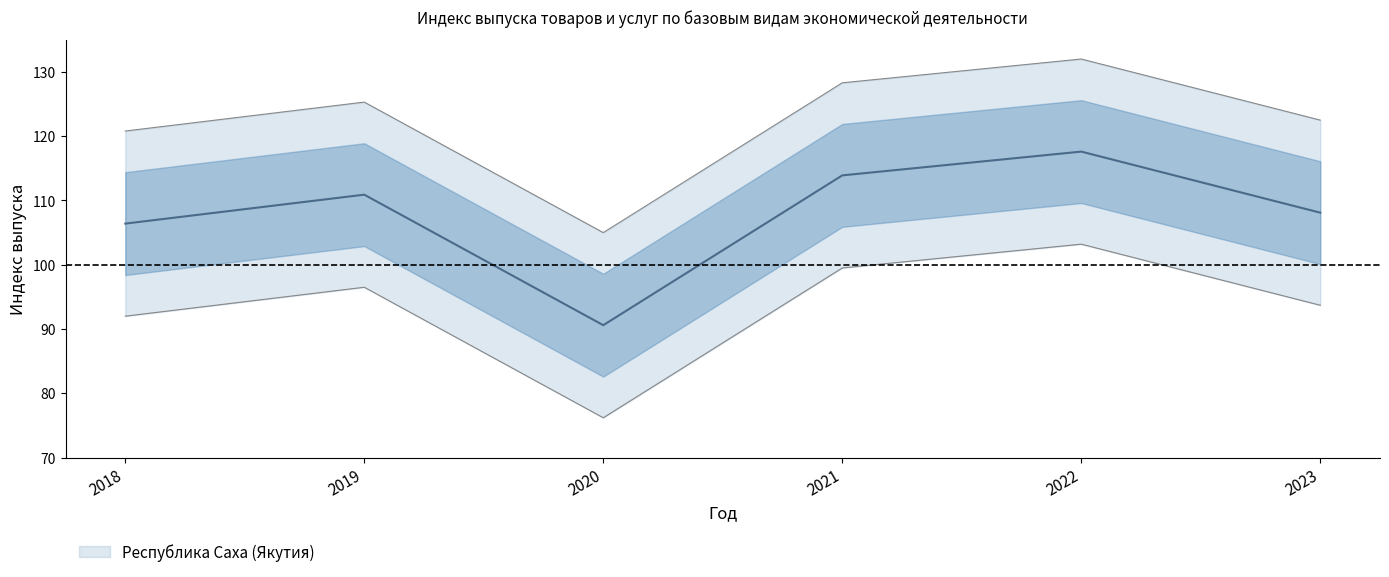

Between 2023 and 2019, which is larger?

2019